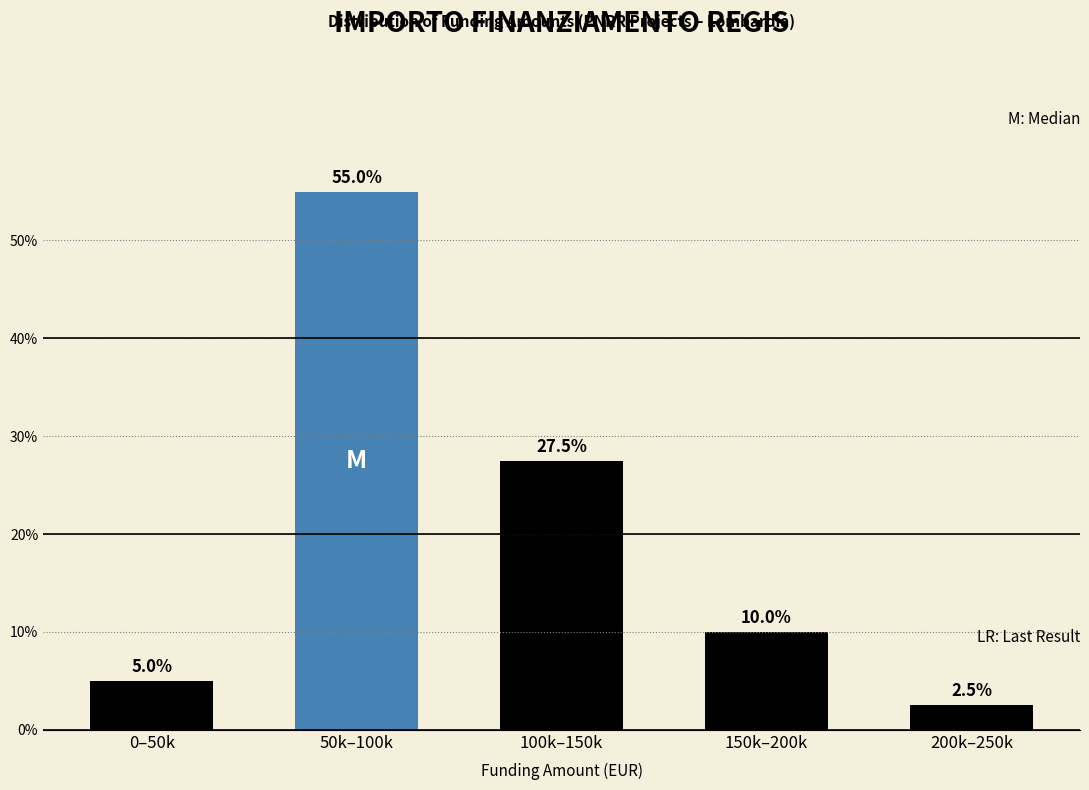

Reading left to right, what are all the values shown in this chart?

0–50k=5.0	50k–100k=55.0	100k–150k=27.5	150k–200k=10.0	200k–250k=2.5